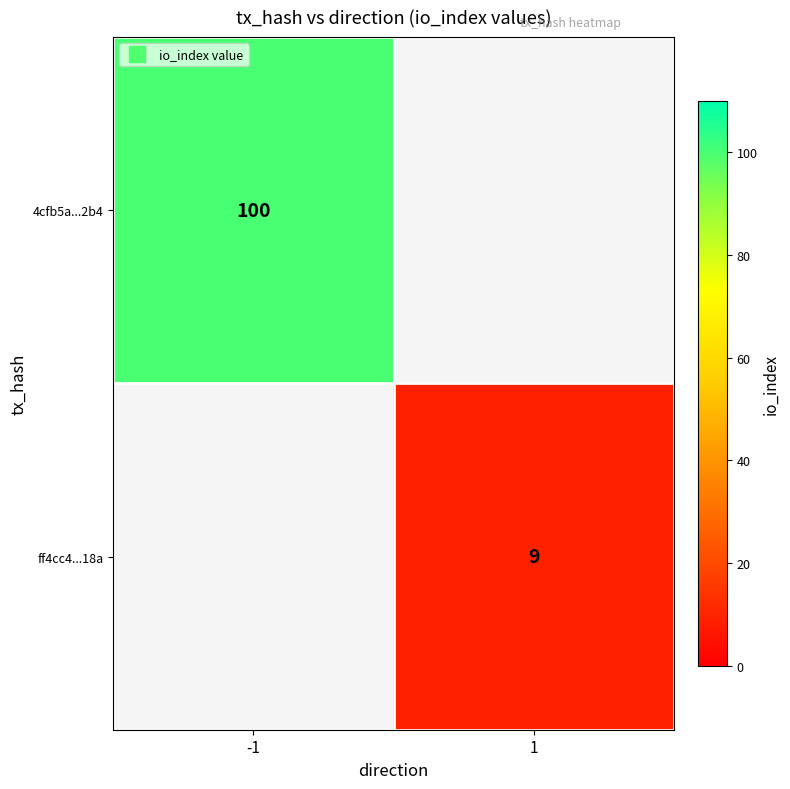

True or false: ff4cc4...18a has a value of 5.9 at 1.

False